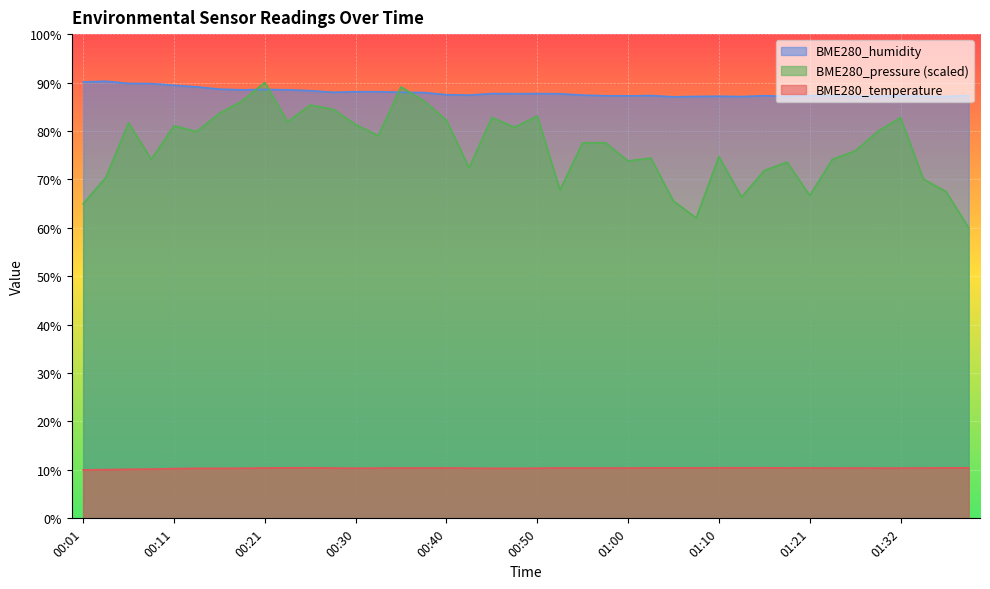

Is the value of BME280_temperature at 00:18 greater than the value of BME280_humidity at 00:53?

No